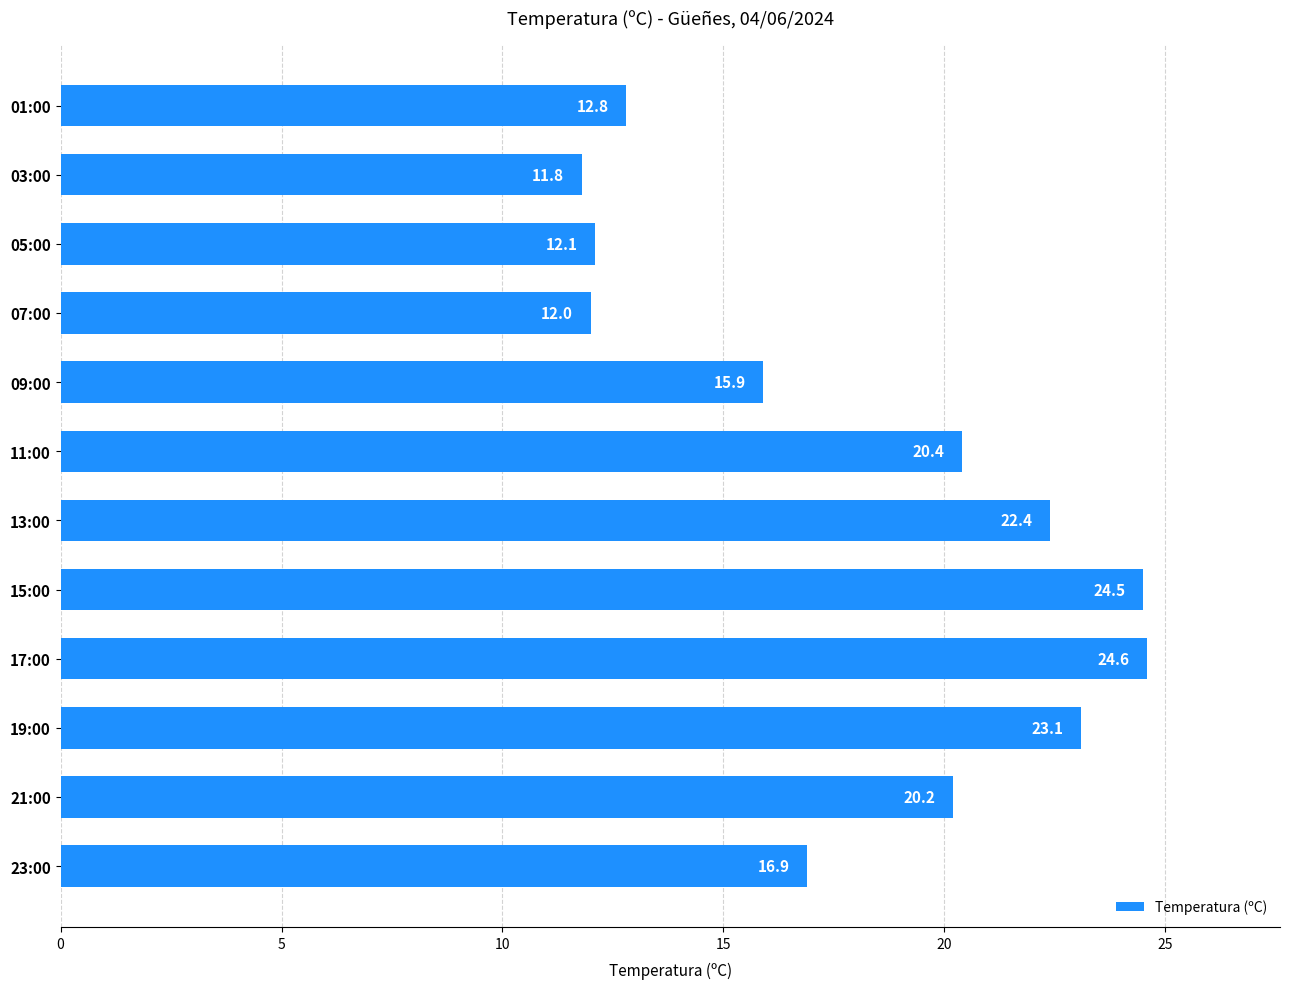

What is the average value?

18.1